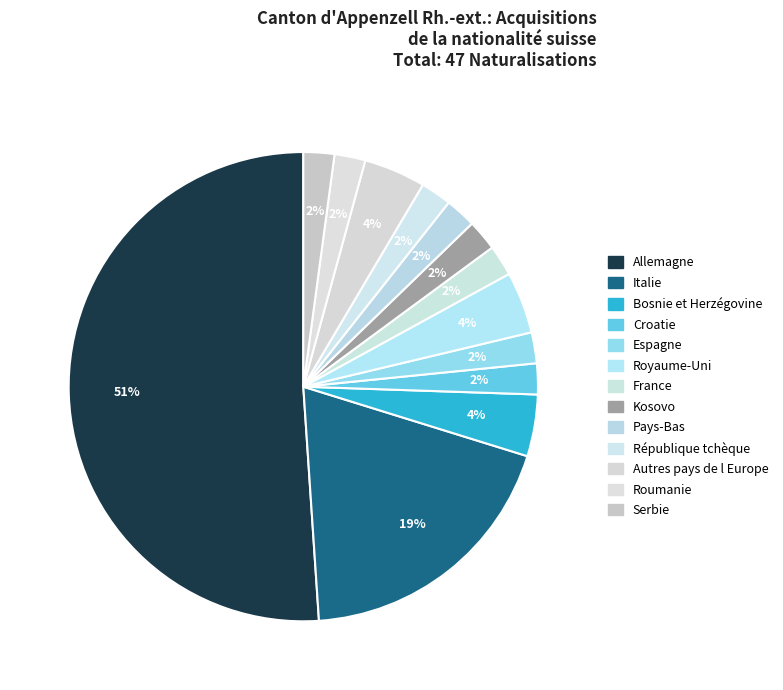

How many segments does this pie chart have?

13